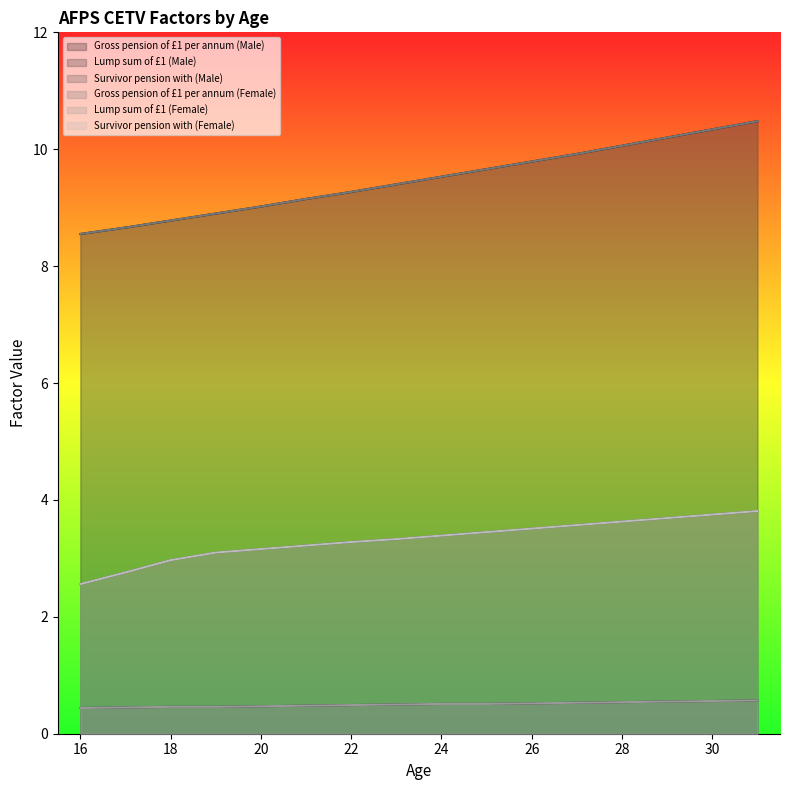

What is the approximate value of Survivor pension with (Female) at 26?

3.5